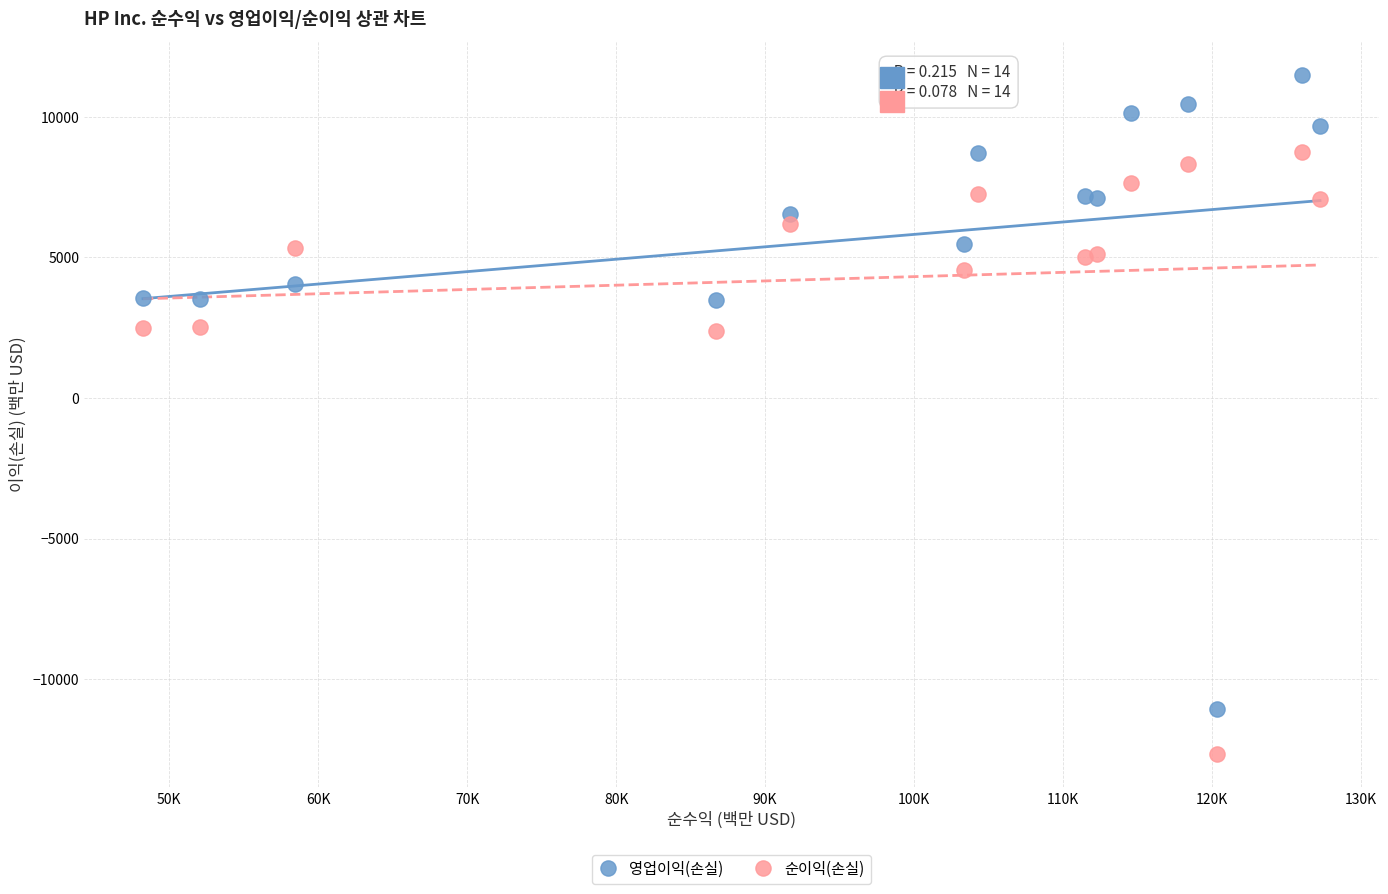

Which series reaches the minimum Y coordinate?

순이익(손실)